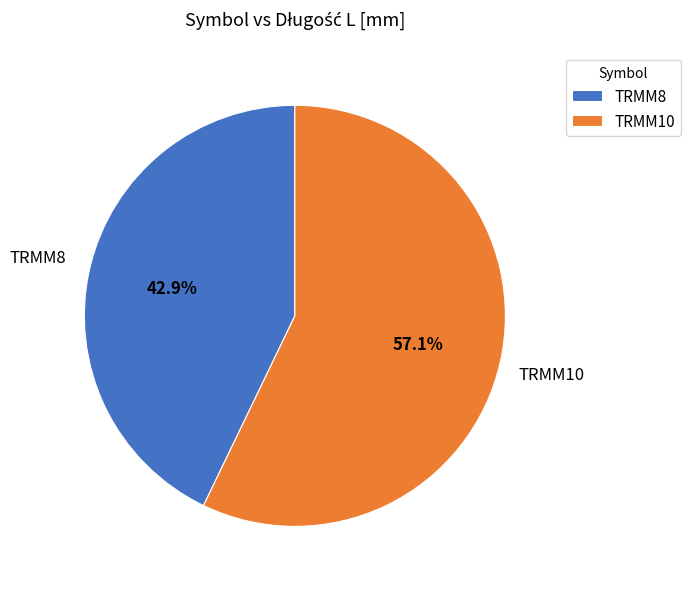

Which has a higher value, TRMM10 or TRMM8?

TRMM10